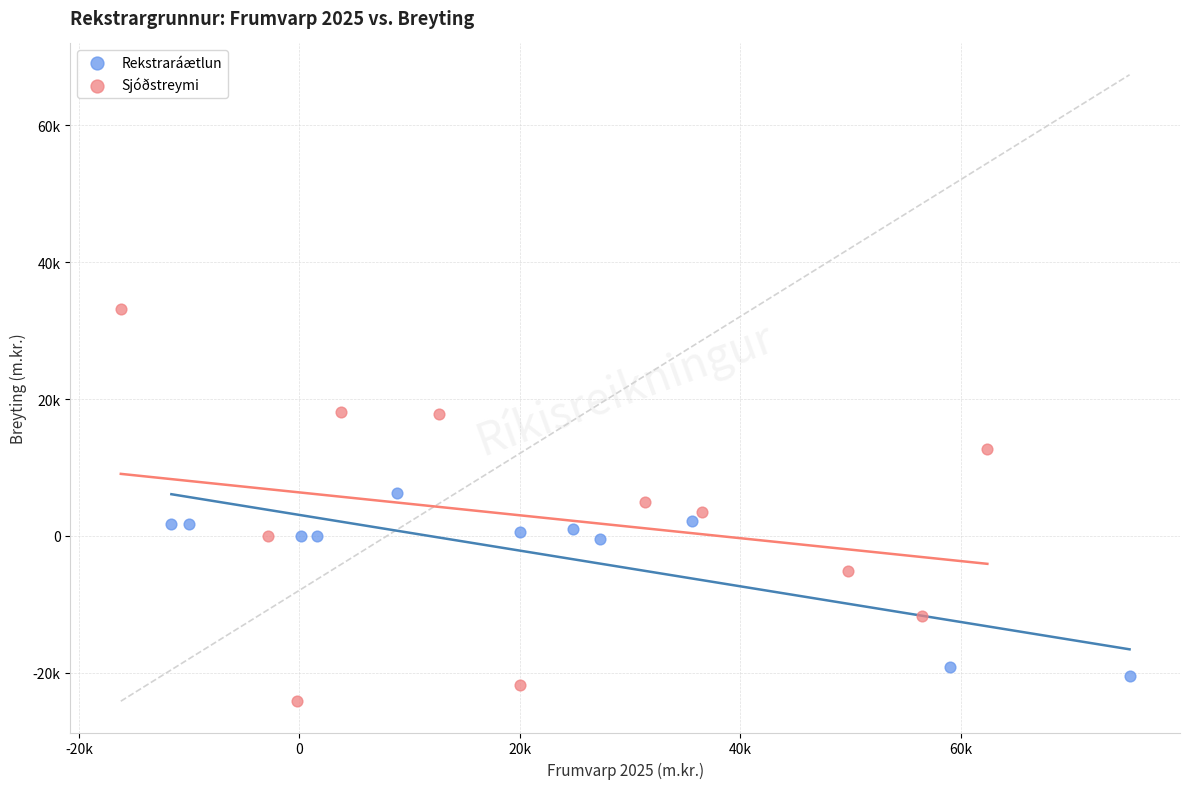

Which series has the largest Y range (max minus min)?

Sjóðstreymi